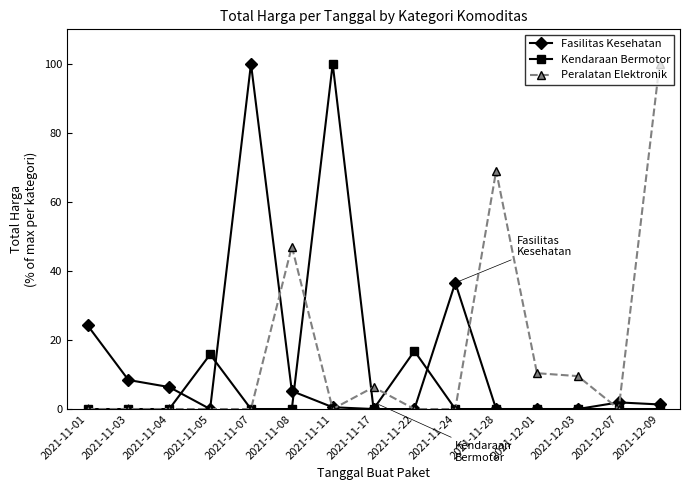

What is the difference between the second highest and second lowest values in the Kendaraan Bermotor series?

16.8